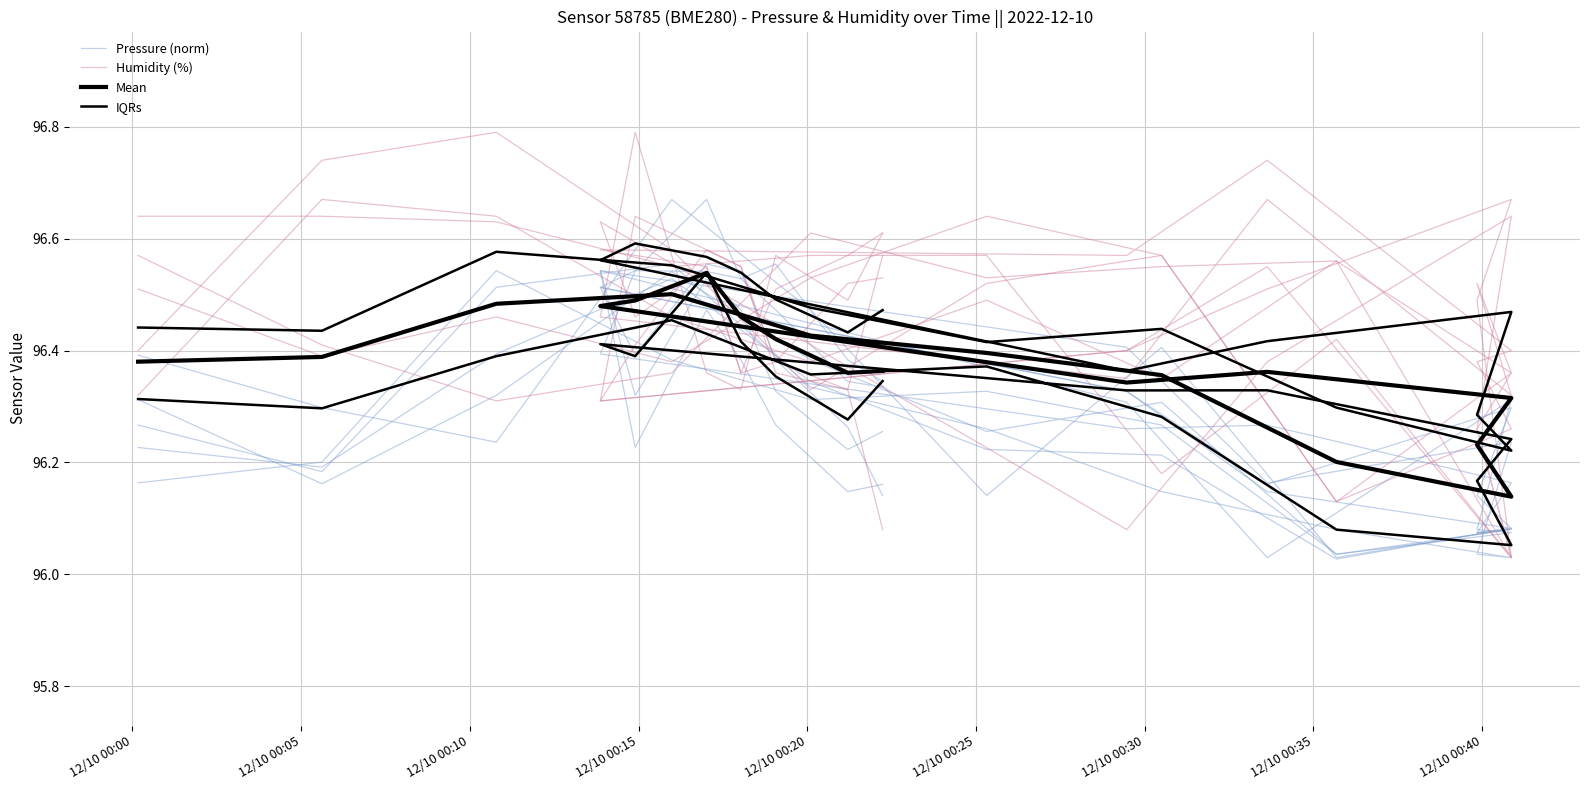

What are all the series names shown in the legend?

Pressure (norm), Humidity (%), Mean, IQRs